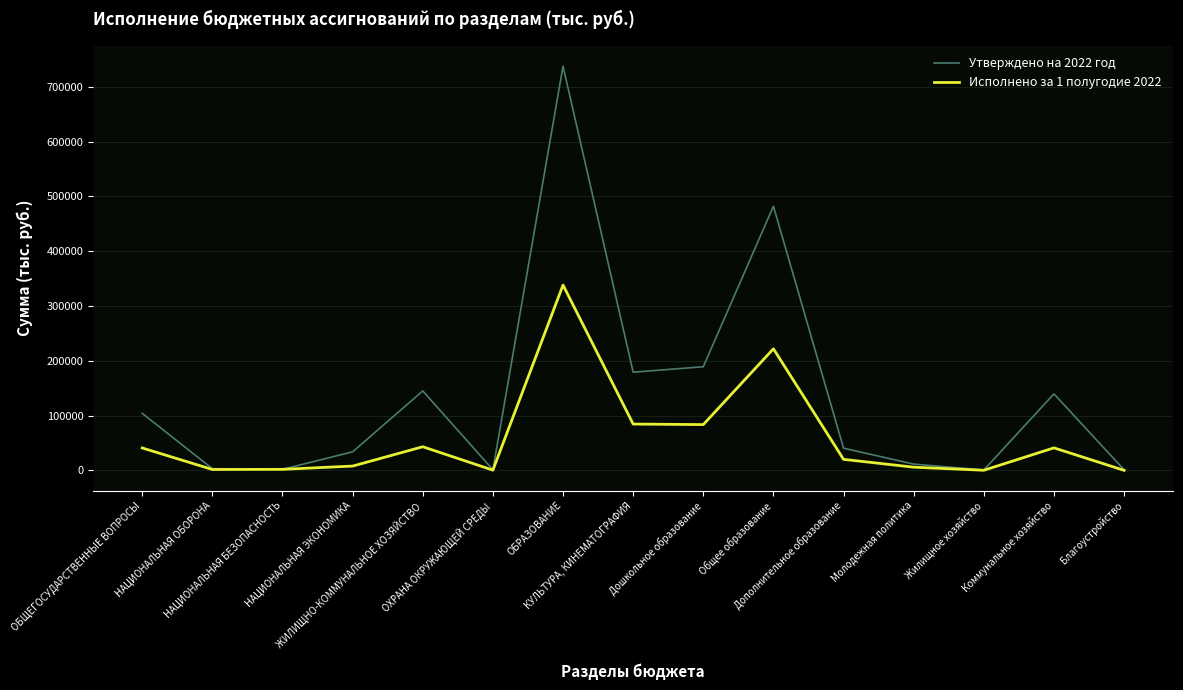

Is it true that Исполнено за 1 полугодие 2022 equals 40851.2 at ОБЩЕГОСУДАРСТВЕННЫЕ ВОПРОСЫ?

True